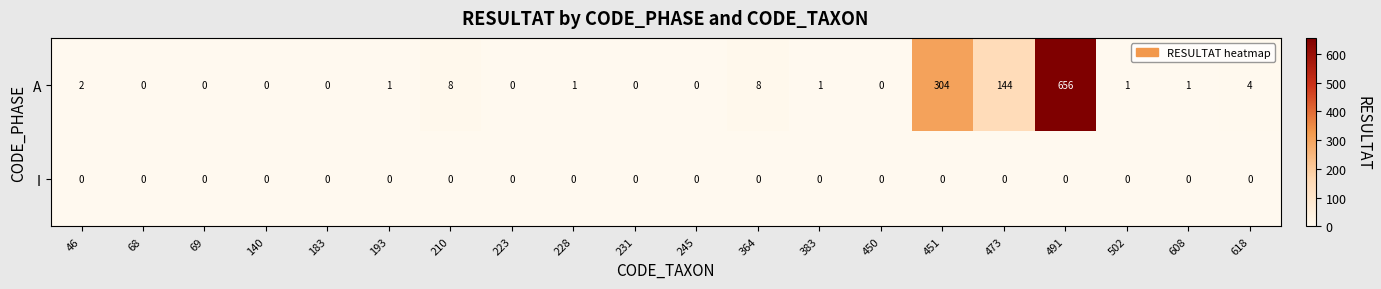

What is the spread (max minus min) of values at 364?

8